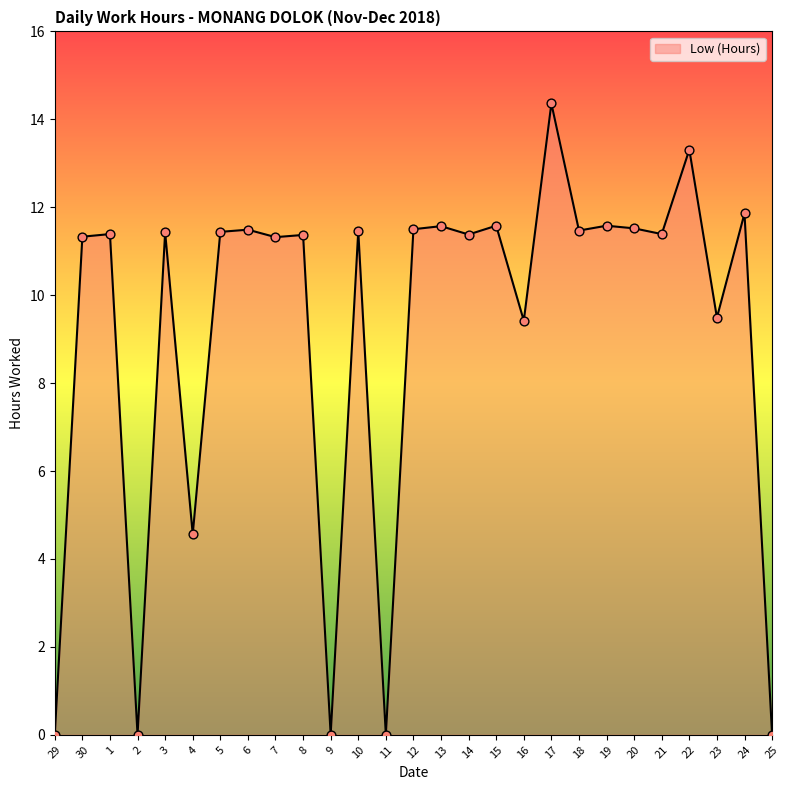

What is the change in value from 29 to 16?

+9.4